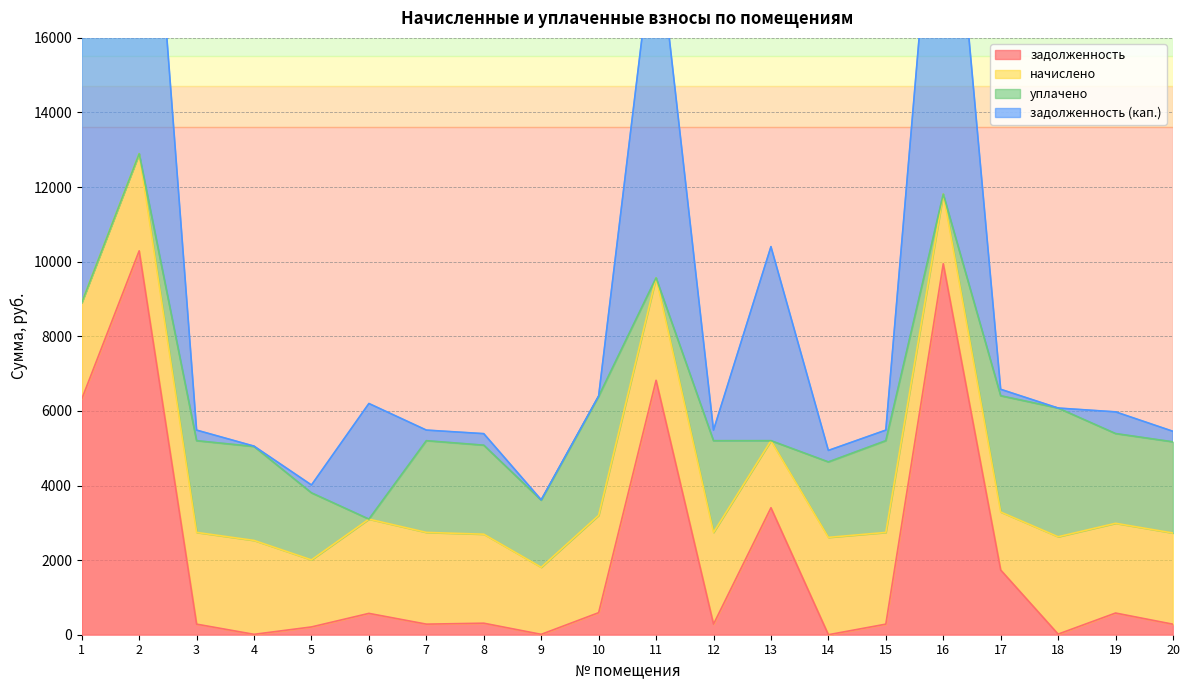

Read the задолженность value at 19.

581.5